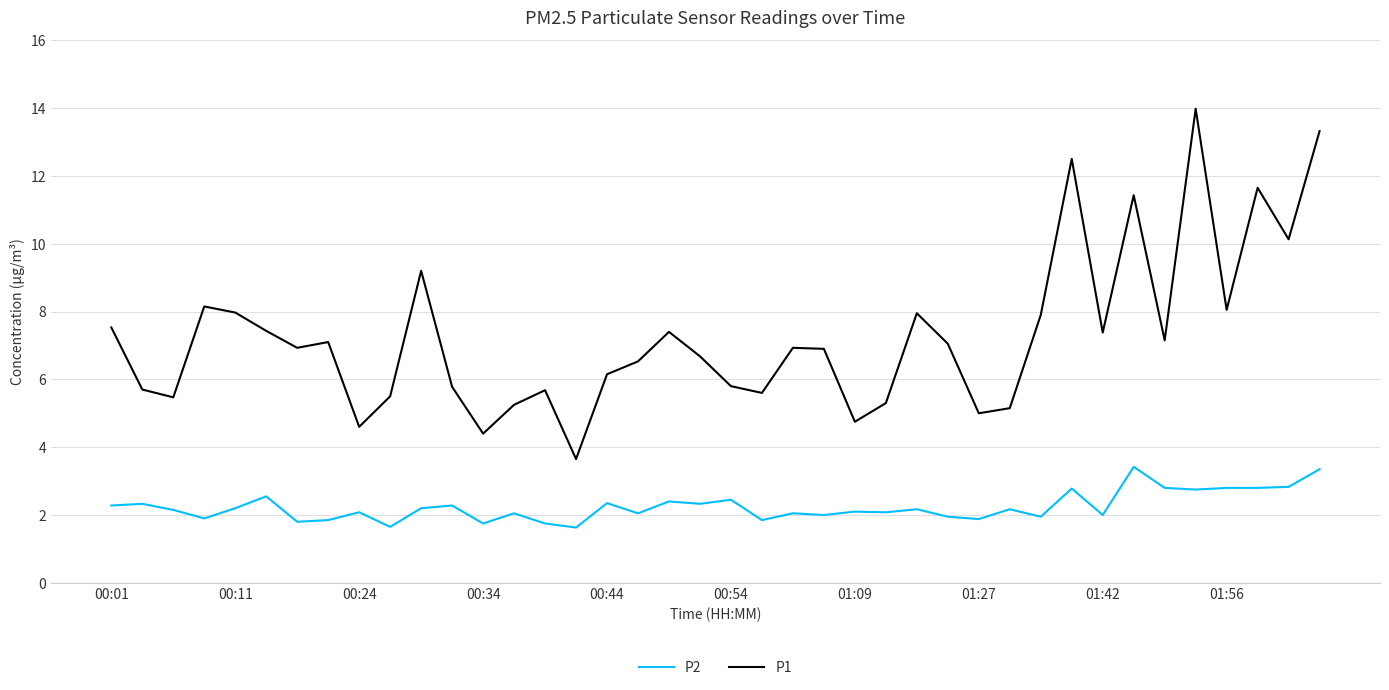

List the series in order of their overall mean, highest first.

P1, P2